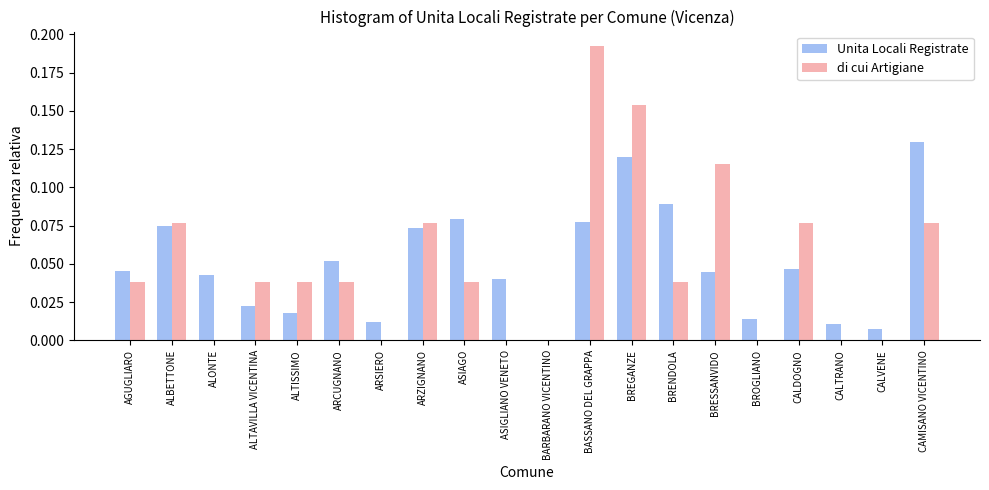

The di cui Artigiane series shows 0.1 at ALTAVILLA VICENTINA. True or false?

False